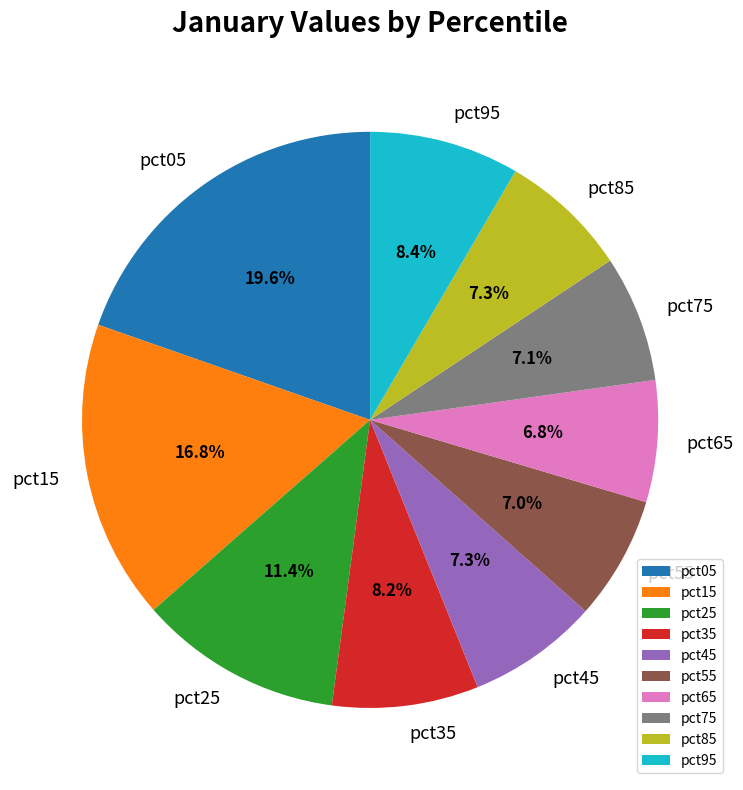

To the nearest percent, what is the difference between the largest and smallest slice percentages?

13%